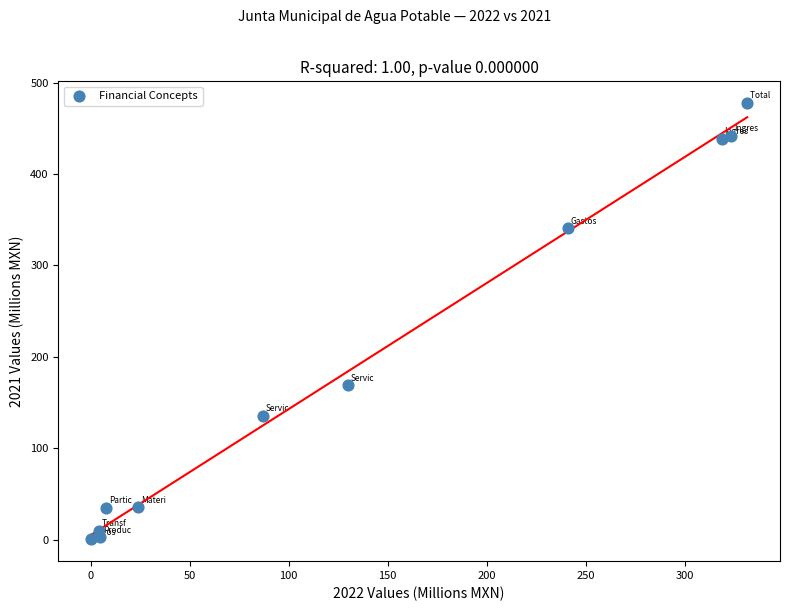

What is the range of Y values (max minus min)?

476.8